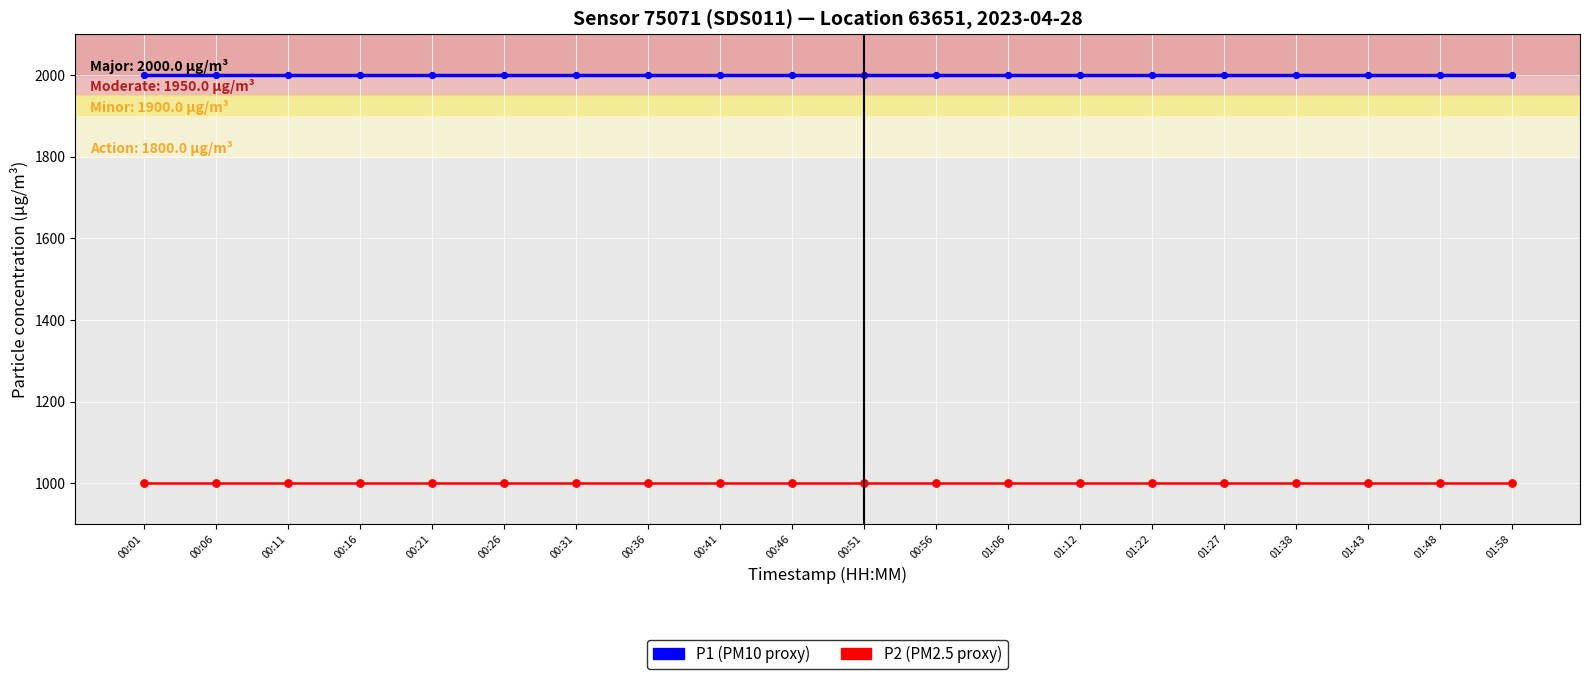

What is the difference between the highest and lowest values at 01:48?

1000.0